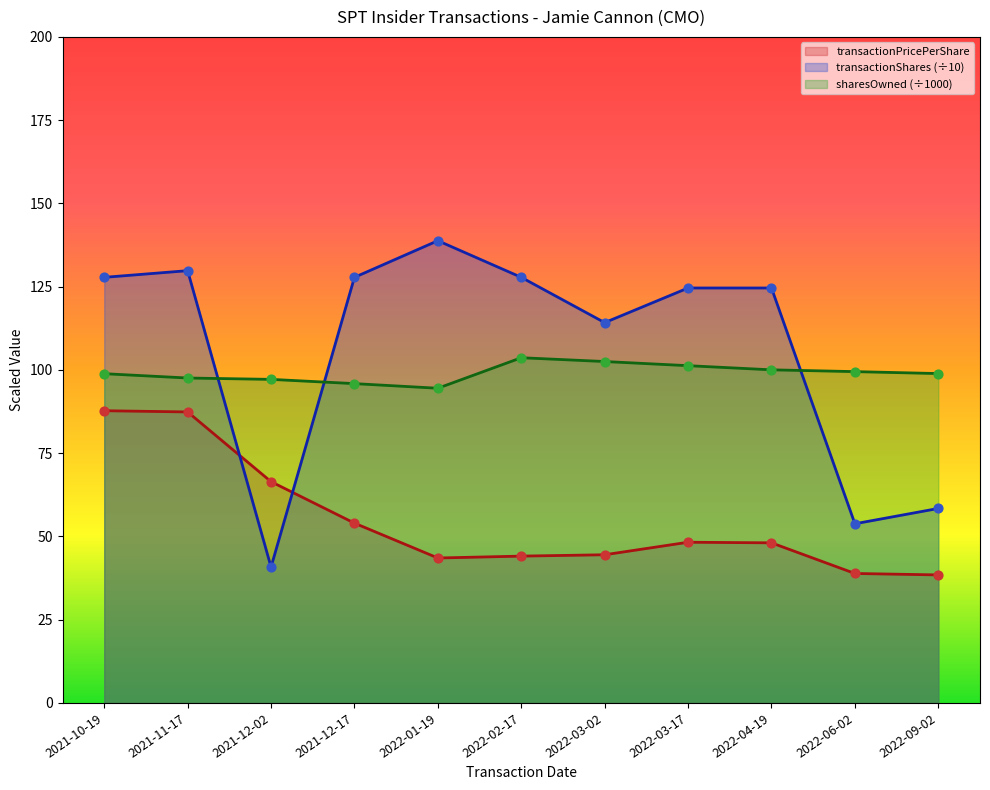

At how many categories does at least one series exceed 137?

1